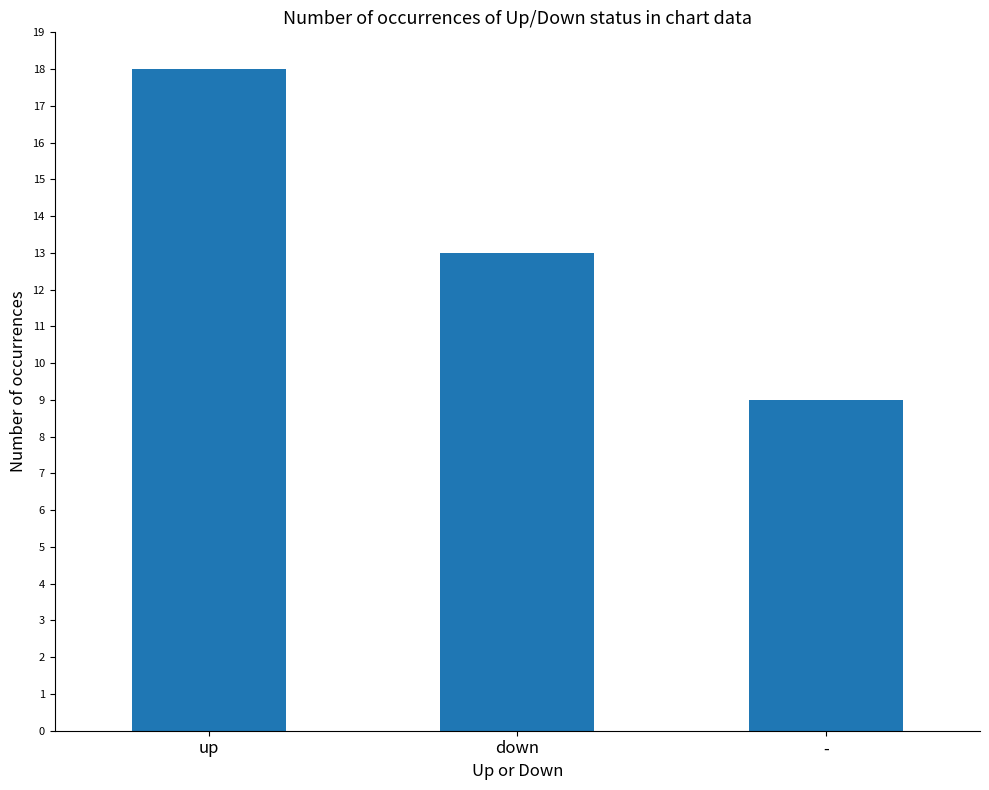

True or false: the data shows 4 at -.

False